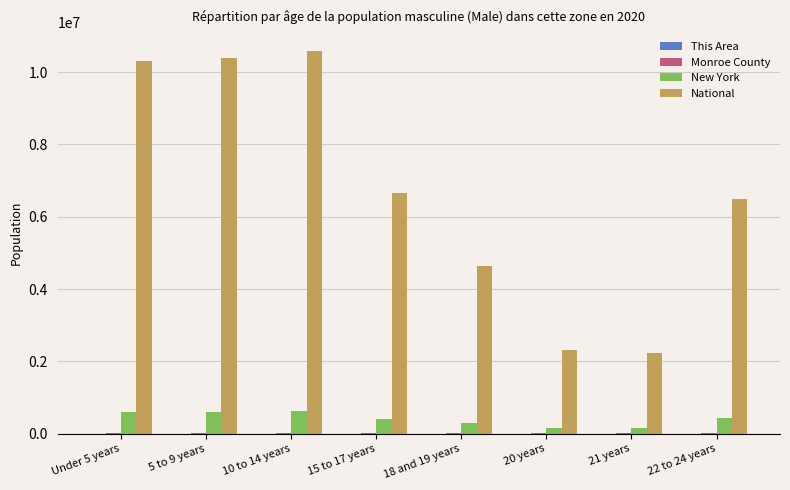

How many groups of bars are there?

8